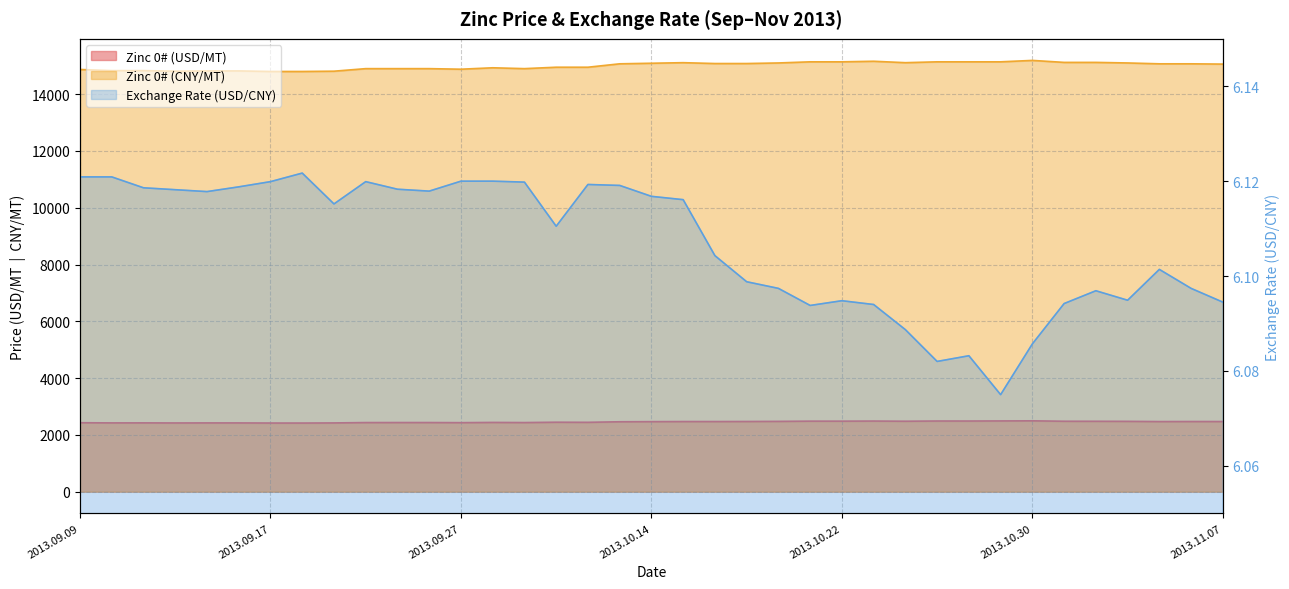

Is the value of Exchange Rate (USD/CNY) at 2013.09.26 greater than the value of Zinc 0# (USD/MT) at 2013.09.13?

No